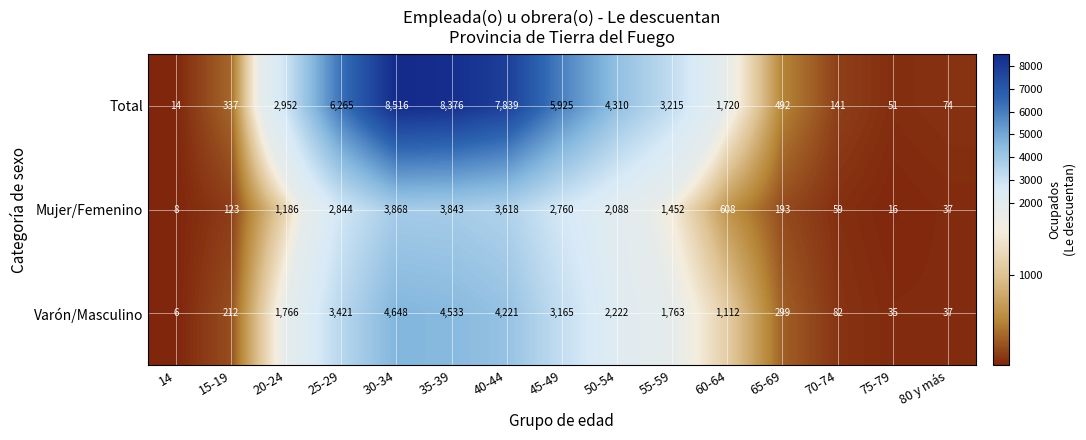

What is the difference between the second highest and minimum values in the Varón/Masculino series?

4527